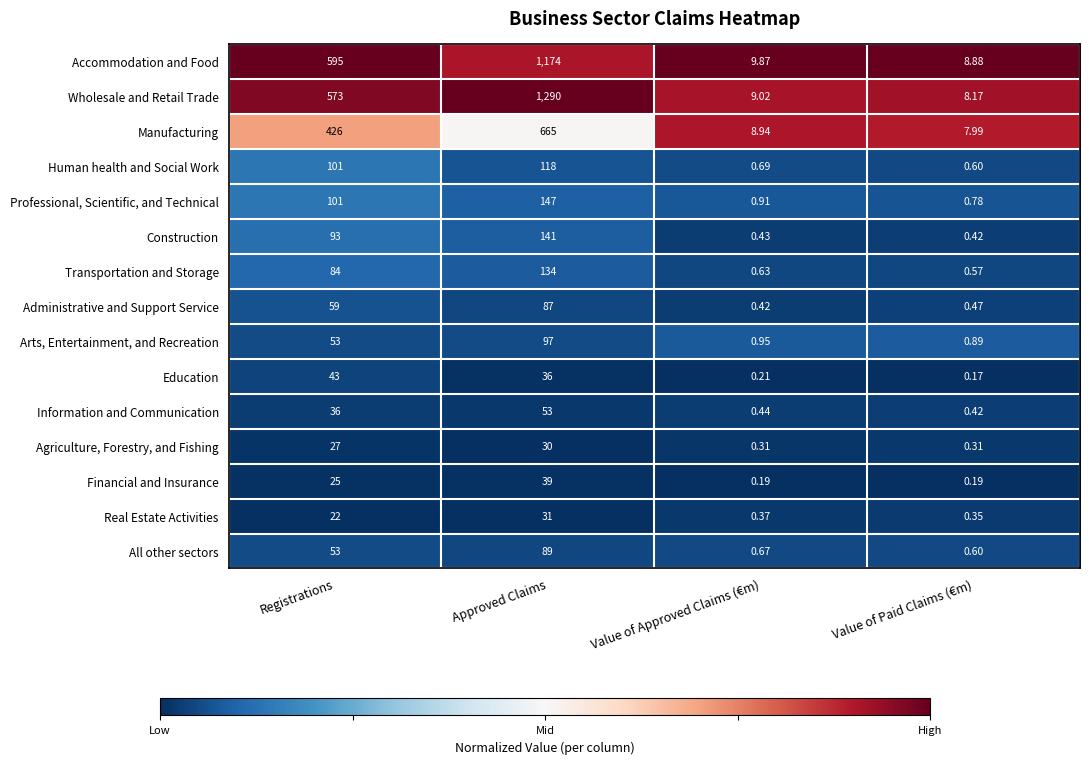

Rank the series at Approved Claims from lowest to highest value.

Agriculture, Forestry, and Fishing, Real Estate Activities, Education, Financial and Insurance, Information and Communication, Administrative and Support Service, All other sectors, Arts, Entertainment, and Recreation, Human health and Social Work, Transportation and Storage, Construction, Professional, Scientific, and Technical, Manufacturing, Accommodation and Food, Wholesale and Retail Trade